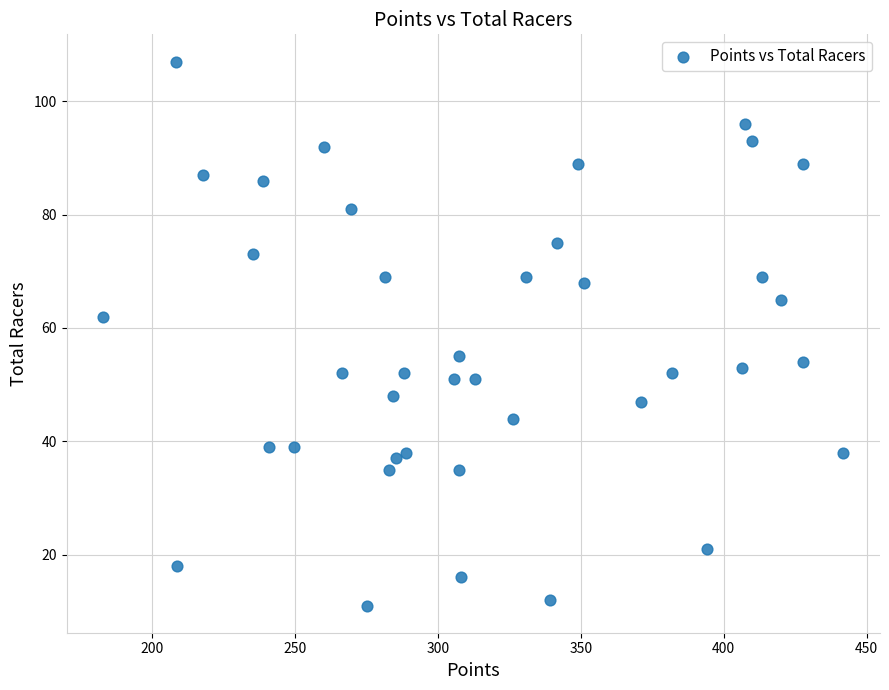

What is the range of Y values (max minus min)?

96